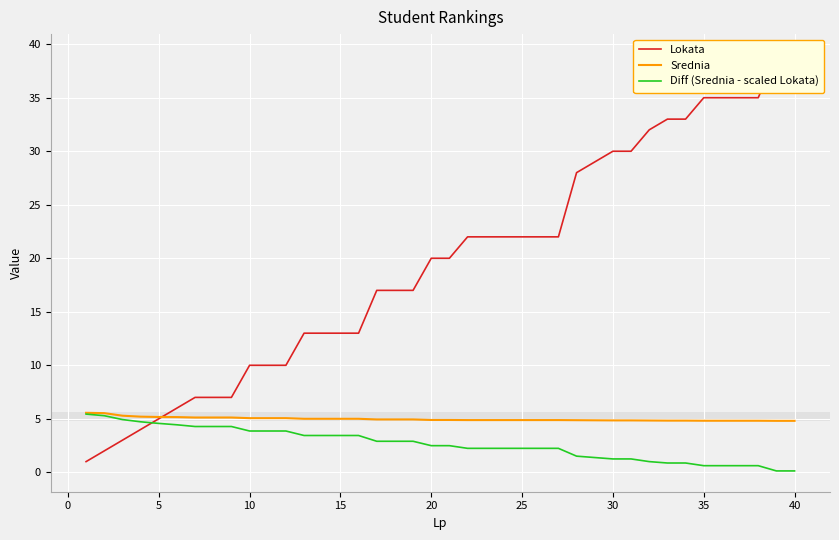

What is the sum of all Diff (Srednia - scaled Lokata) values?

105.6